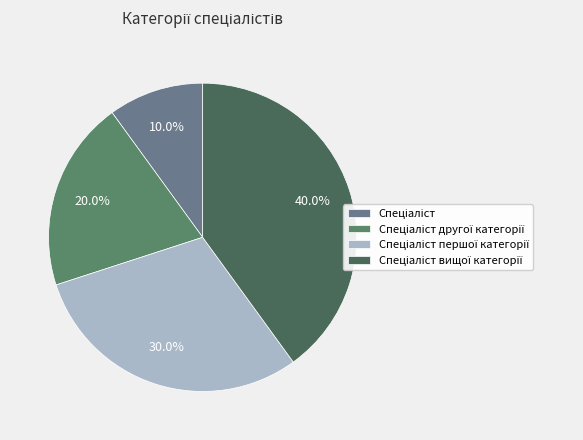

Does any single category account for the majority?

No